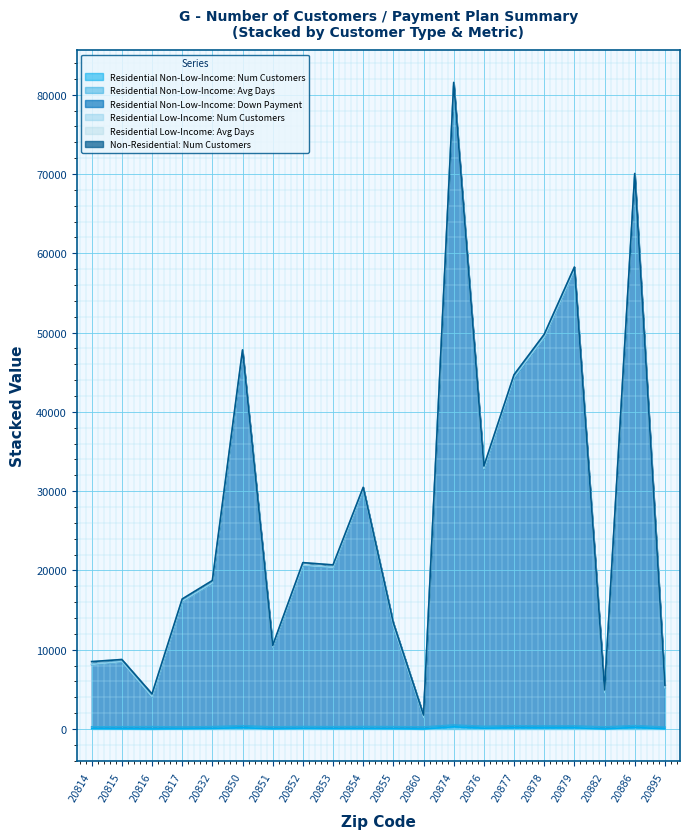

How many data points does each series have?

20